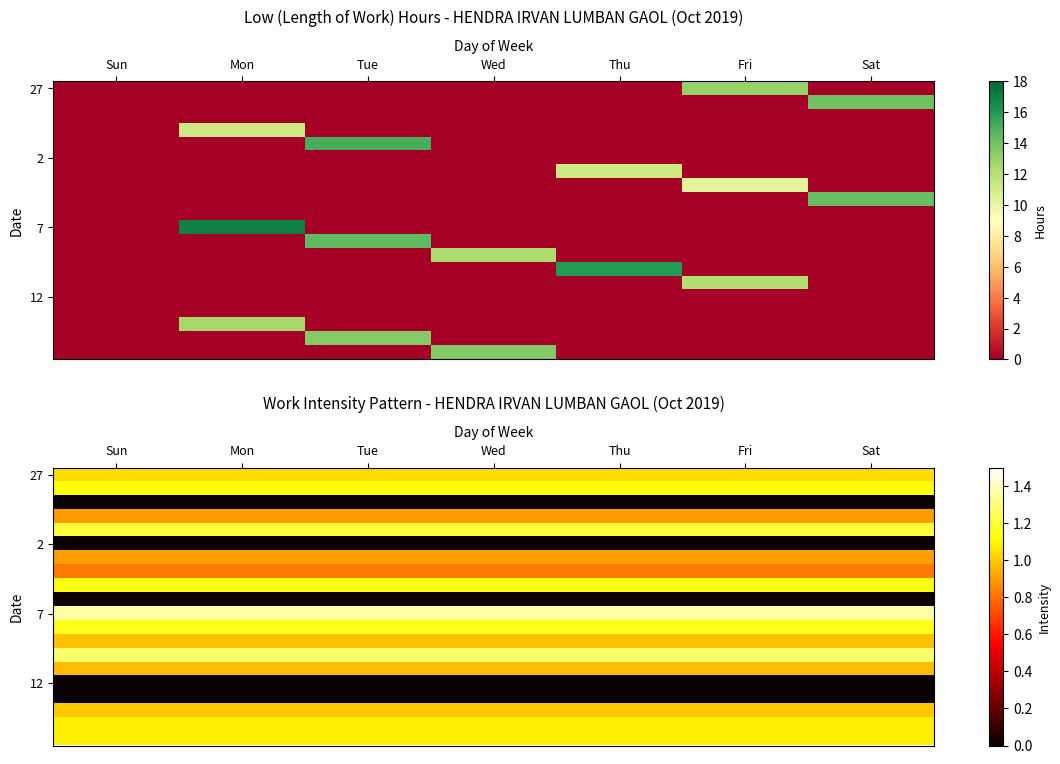

How many data points does each series have?

7